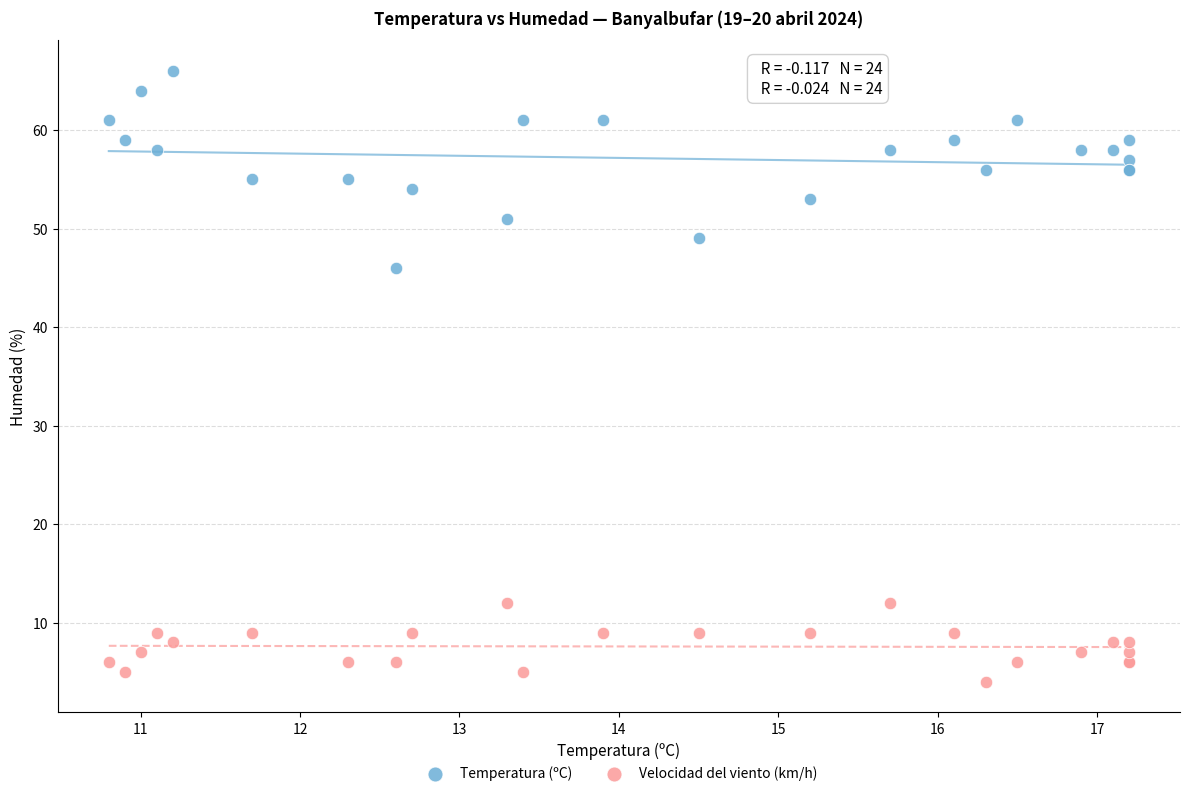

Which series contains the lowest Y value?

Velocidad del viento (km/h)